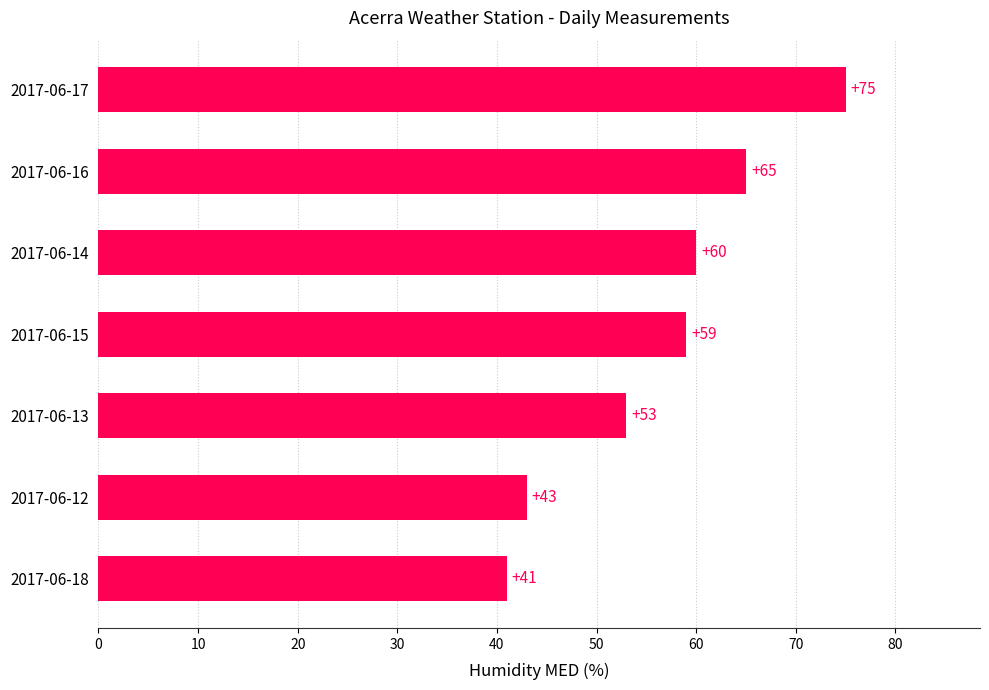

Does the chart contain stacked bars?

No